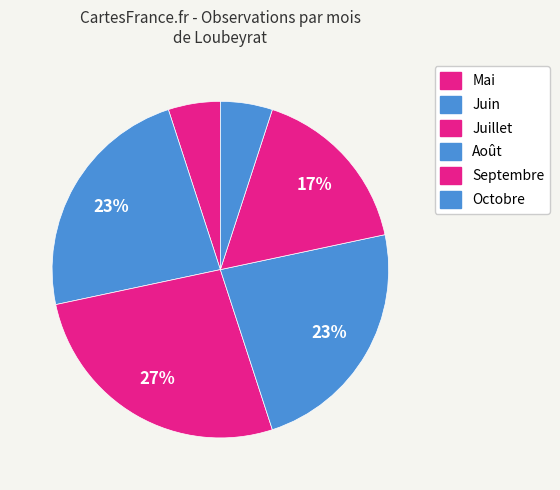

How many segments does this pie chart have?

6